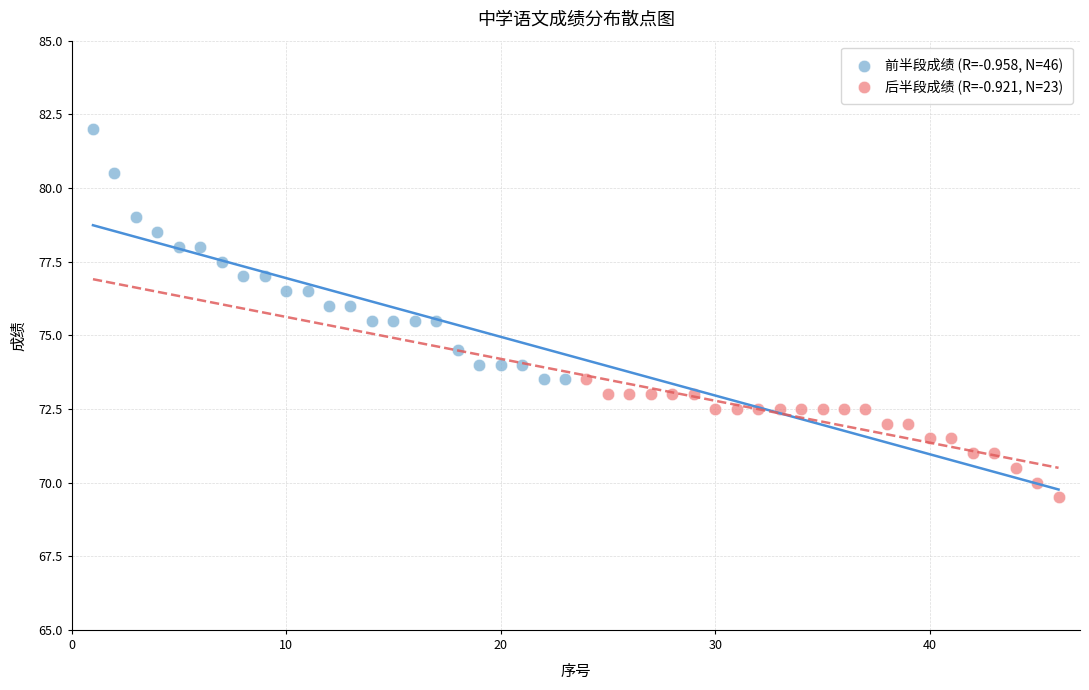

Which series contains the highest Y value?

前半段成绩 (R=-0.958, N=46)